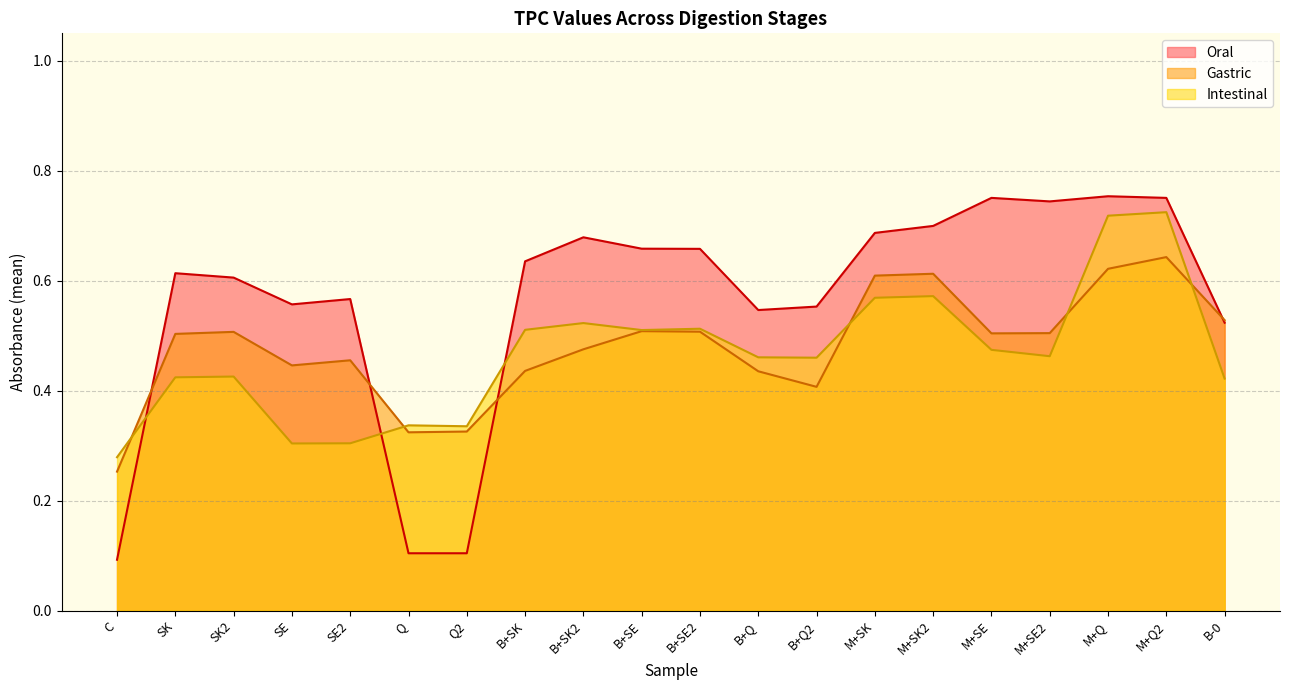

What is the sum of the Gastric values at B+SK_2 and SK_2?

1.0